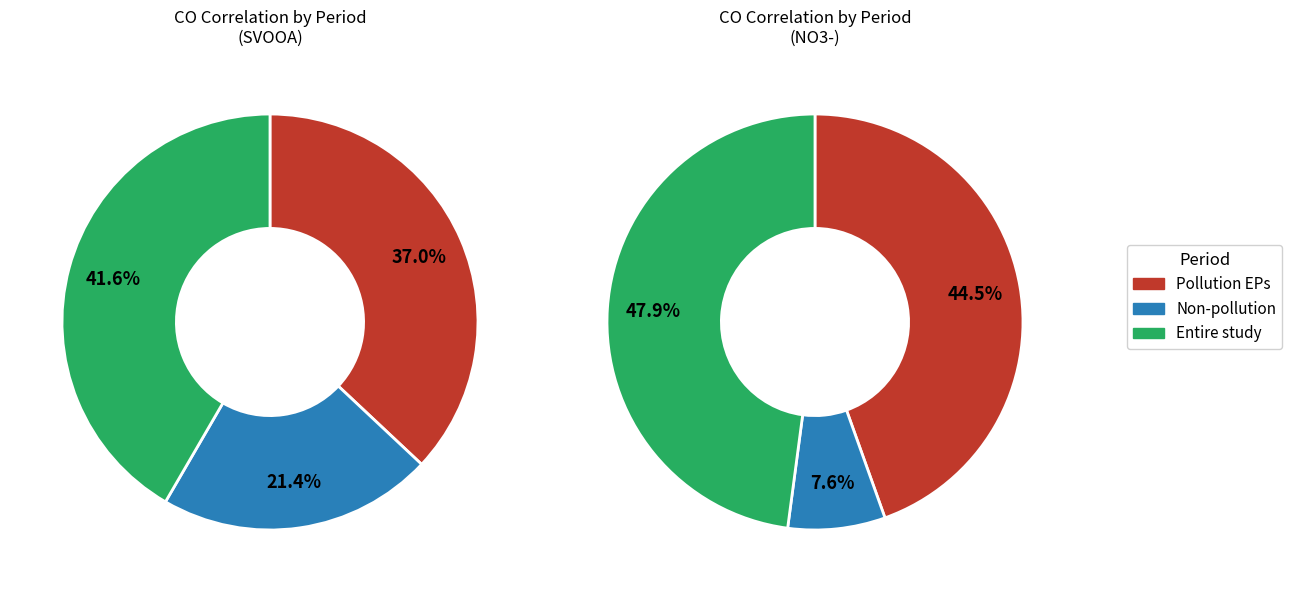

Count the number of slices in the pie.

3